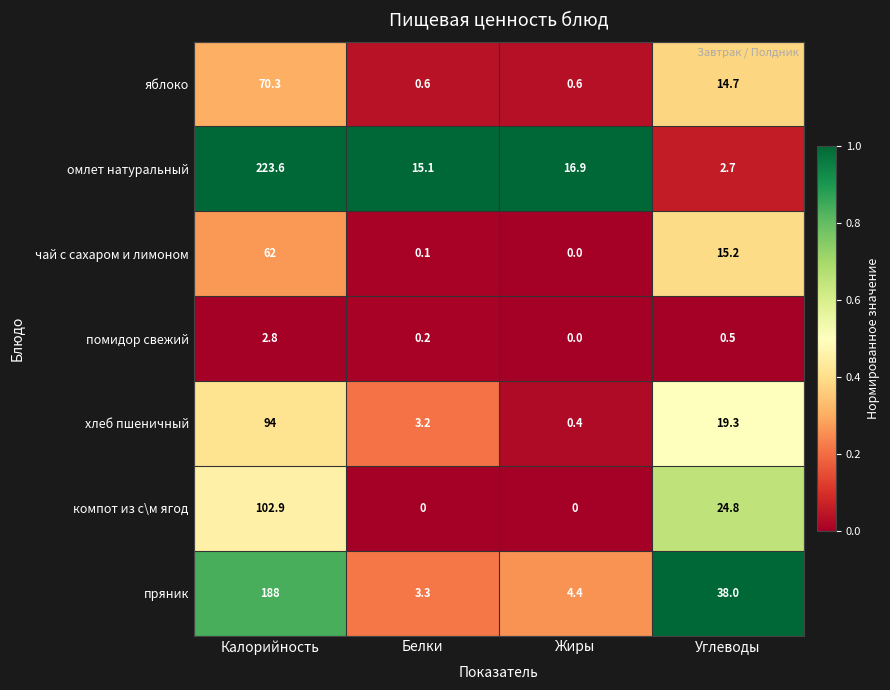

At how many categories does at least one series exceed 0?

4